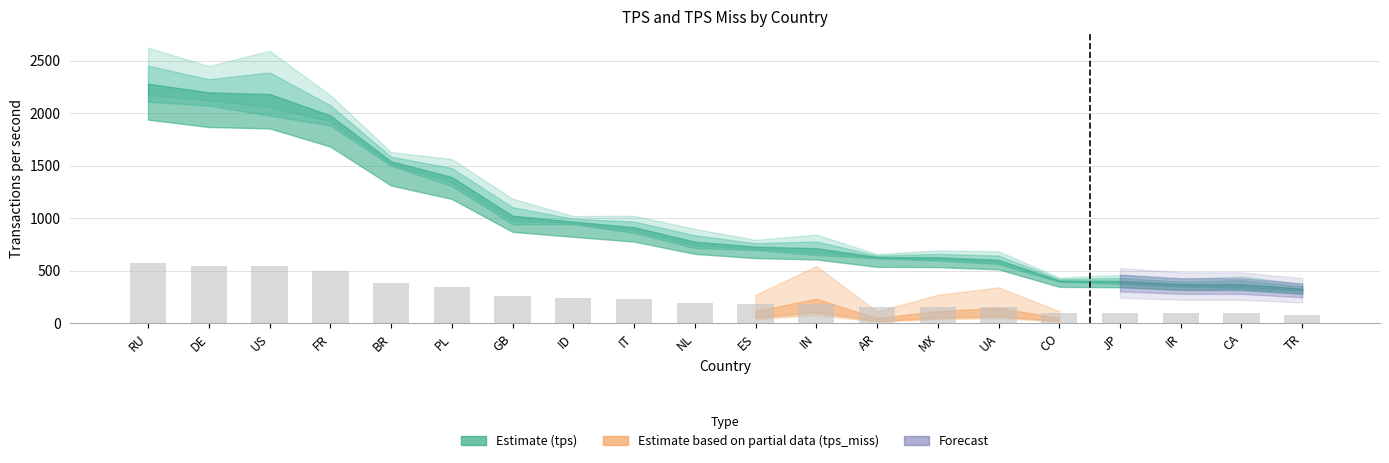

What is the difference between the values at MX and NL?

37.1